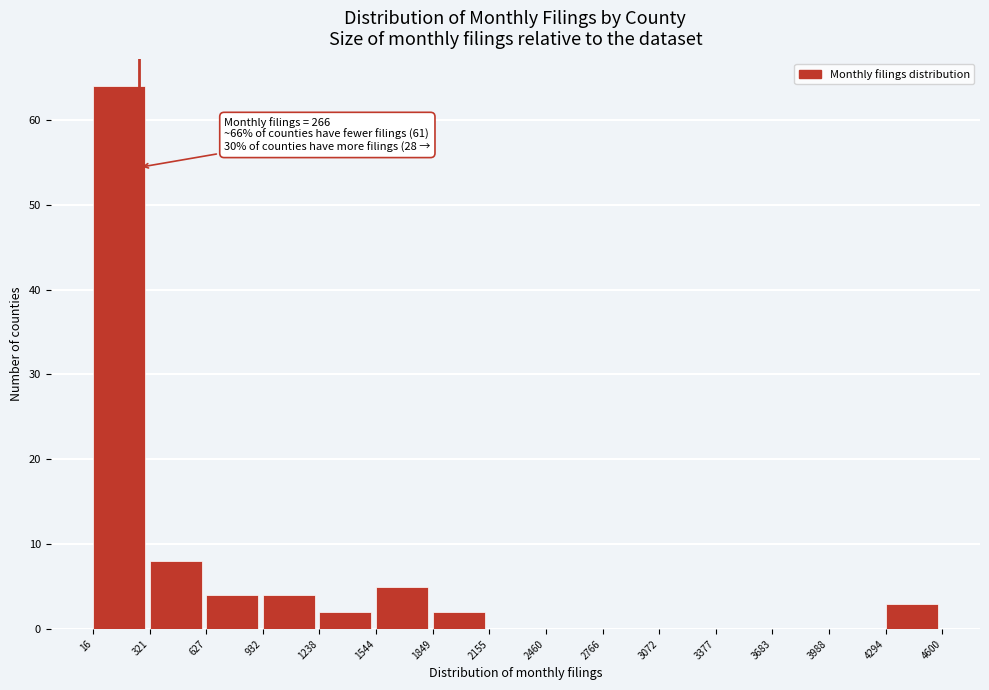

Over which range of the x-axis is the bar tallest?

16 to 321